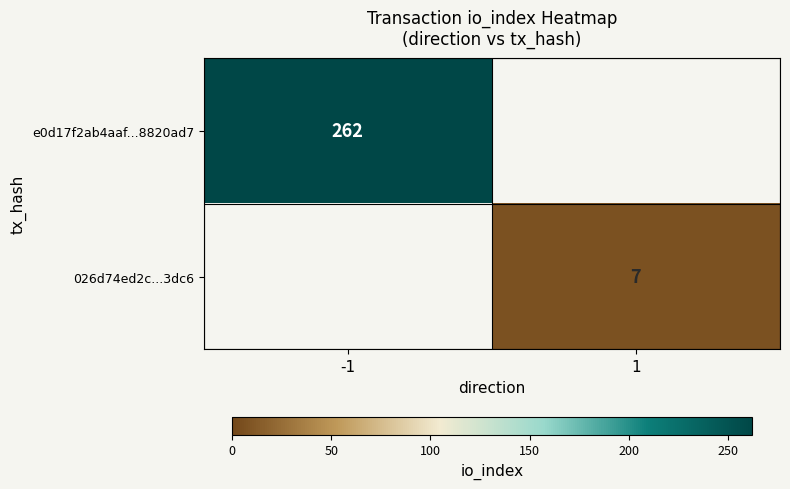

Which label corresponds to the smallest value in the chart?

1